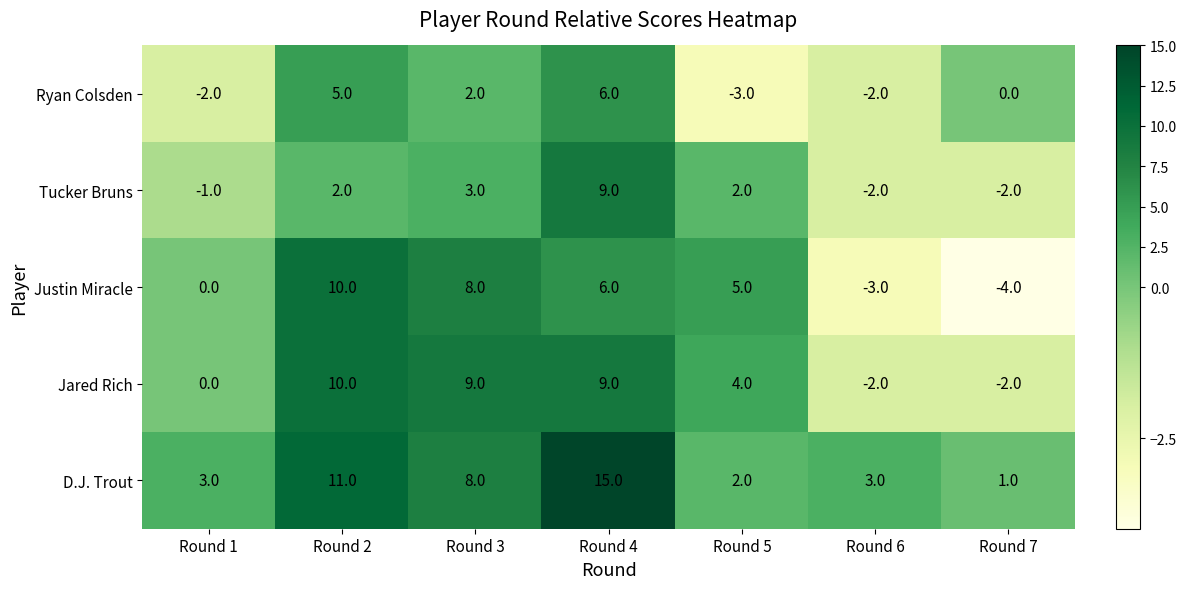

Which series changed the most between Round 4 and Round 6?

D.J. Trout